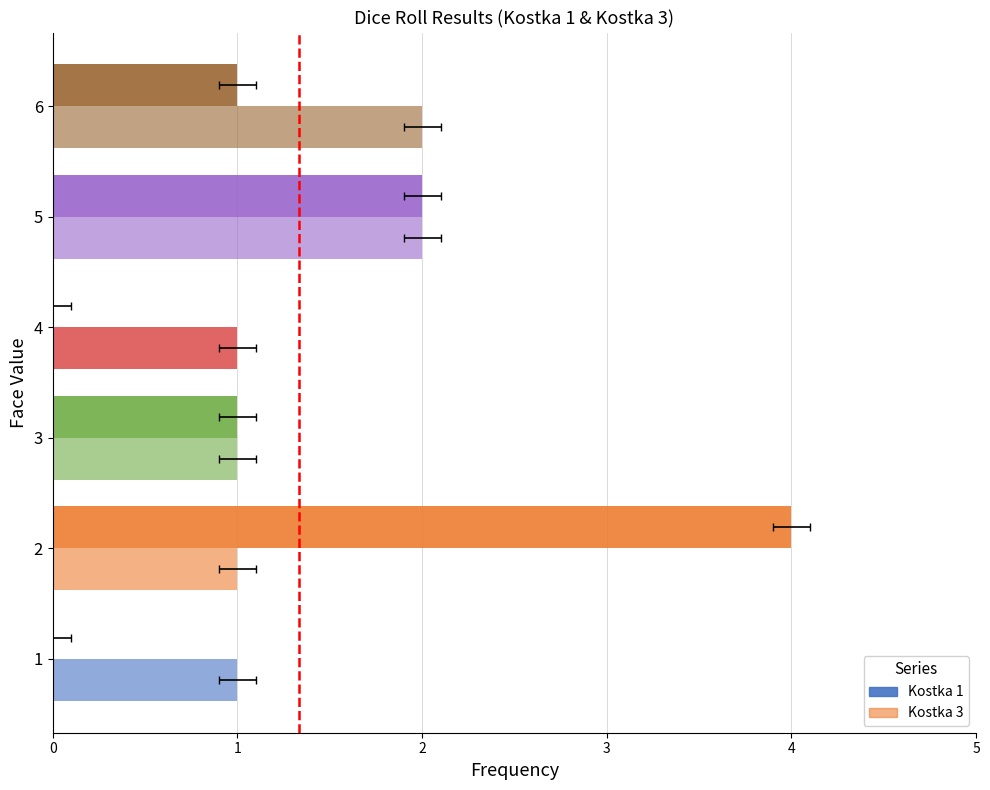

How many values in Kostka 1 are above zero?

4